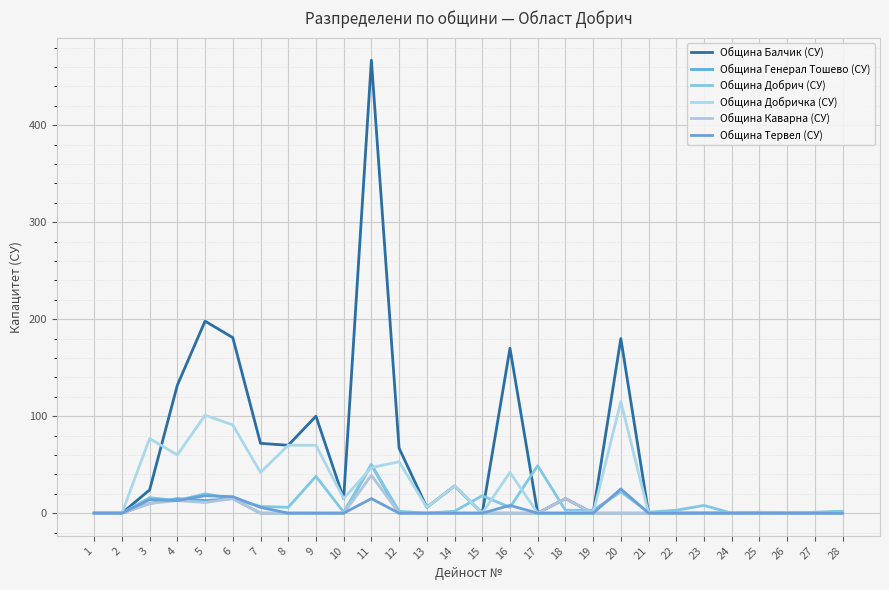

Between 3 and 13, which series saw the biggest shift?

Община Добричка (СУ)